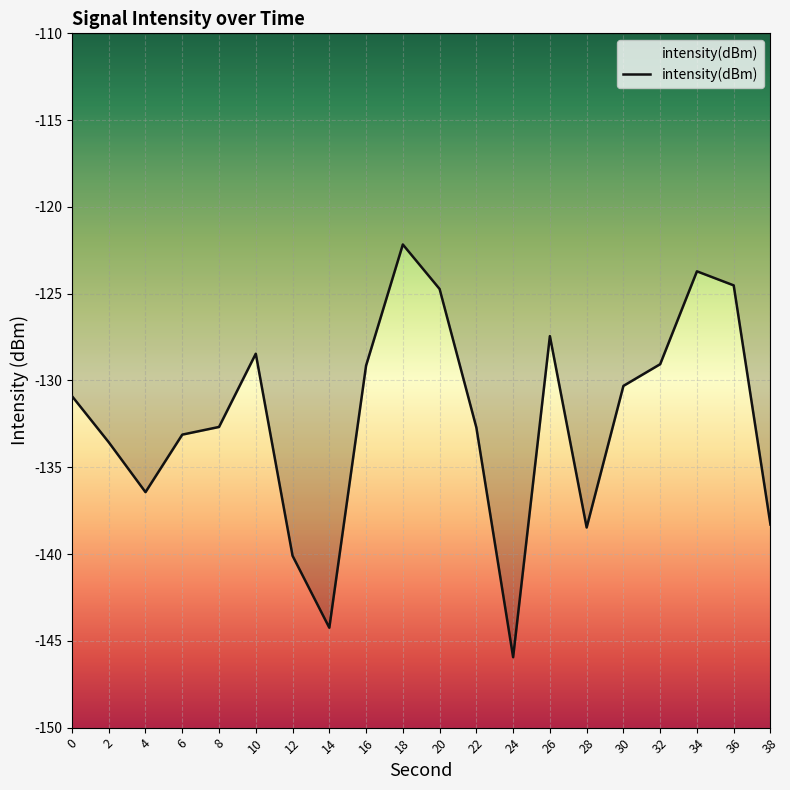

What value does the data have at 6?

-133.1